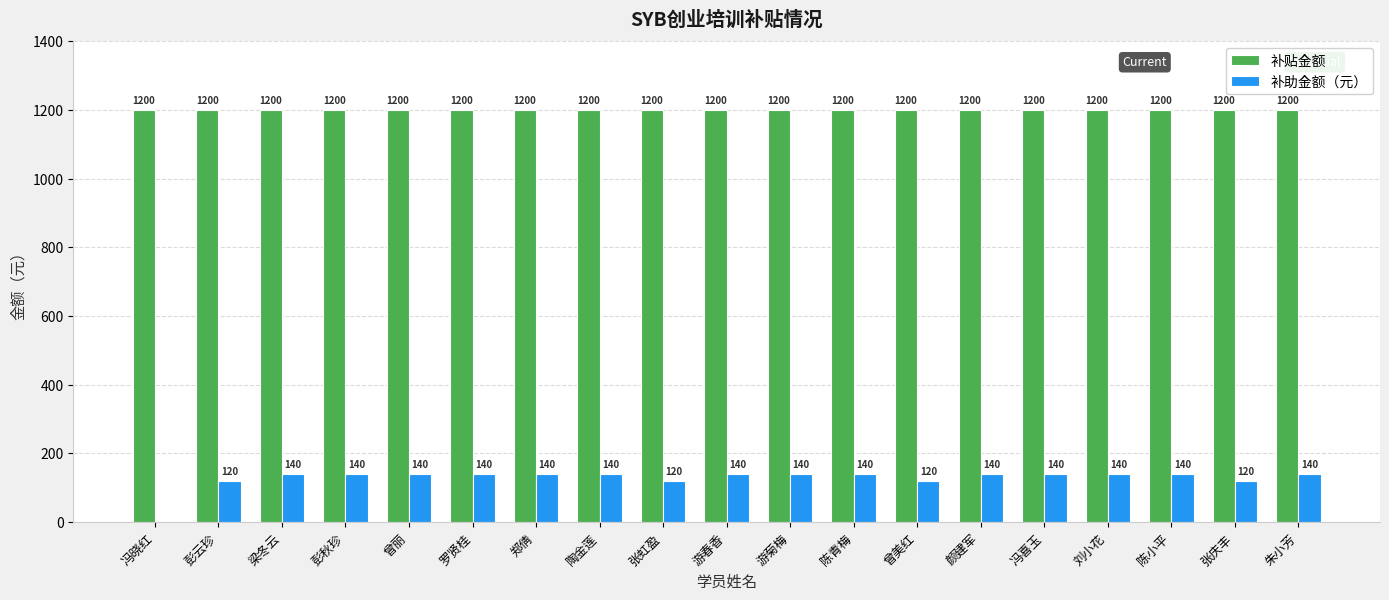

Count the 补助金额（元） values in the range 120 to 140.

18